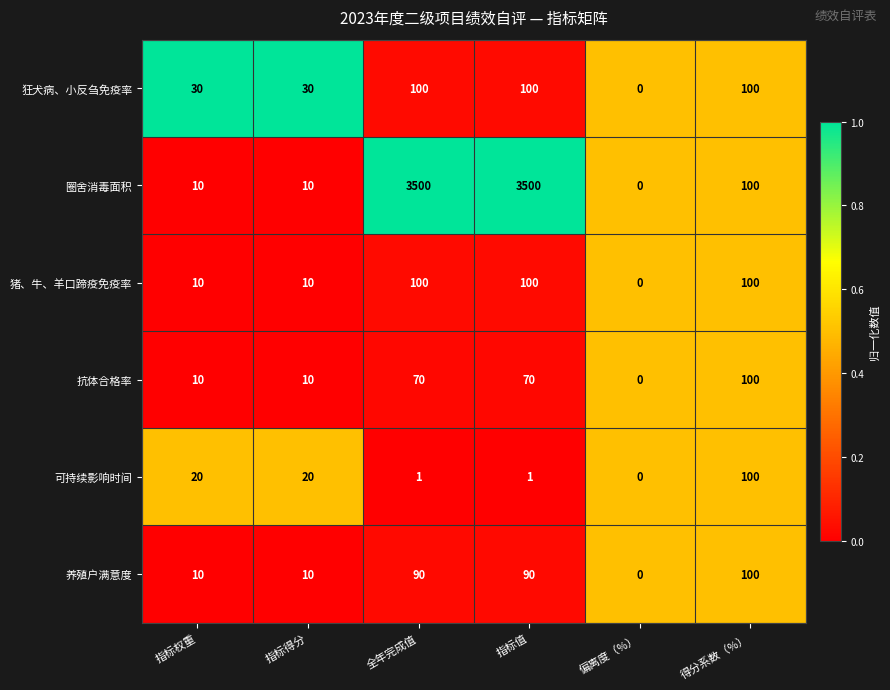

Which series changed the most between 全年完成值 and 得分系数（%）?

圈舍消毒面积